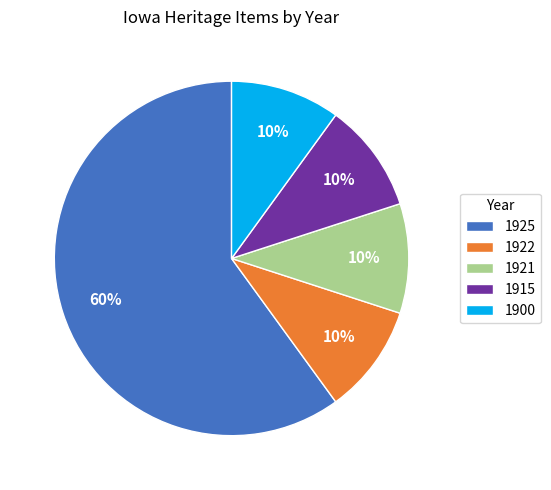

What is the ratio of the value at 1900 to the value at 1922?

1.0